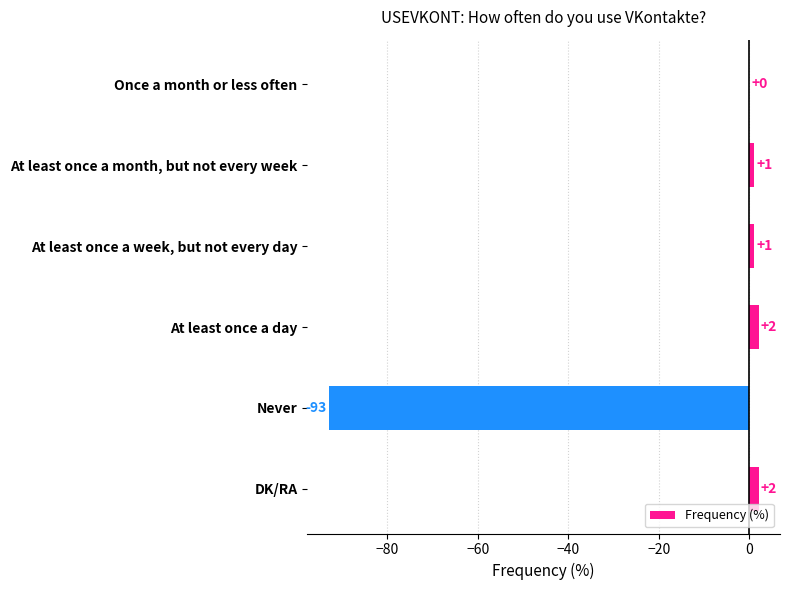

True or false: the data shows -20 at Never.

False